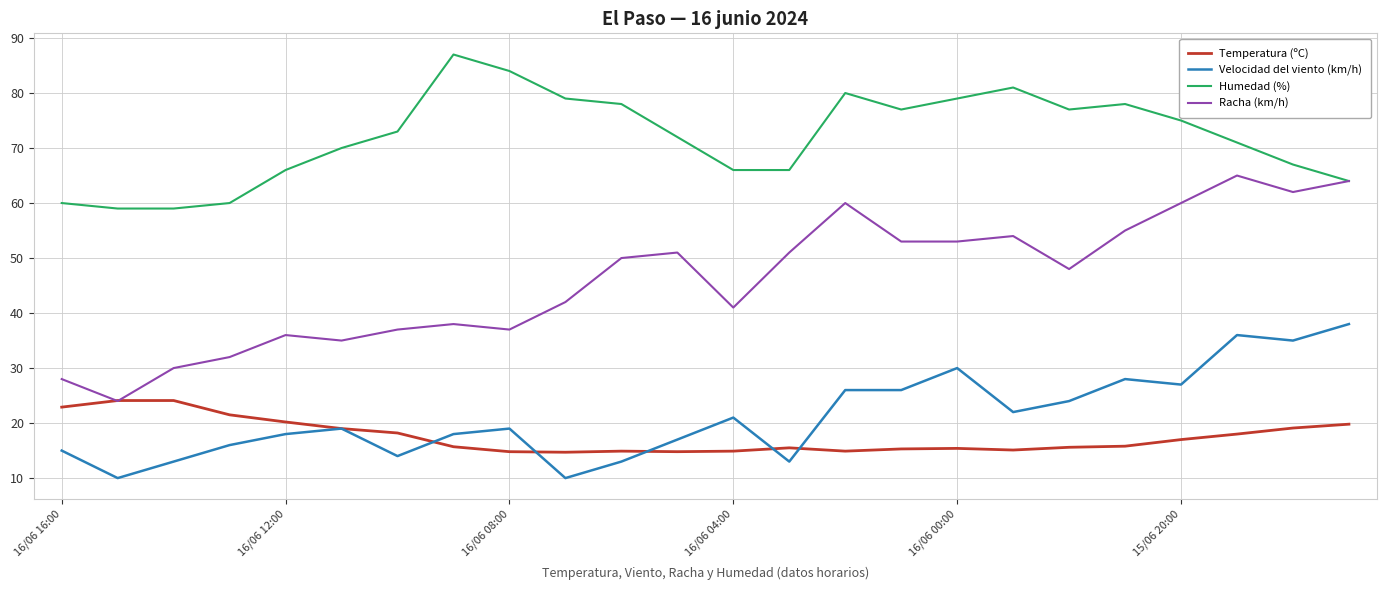

True or false: Velocidad del viento (km/h) and Racha (km/h) intersect in this chart.

False